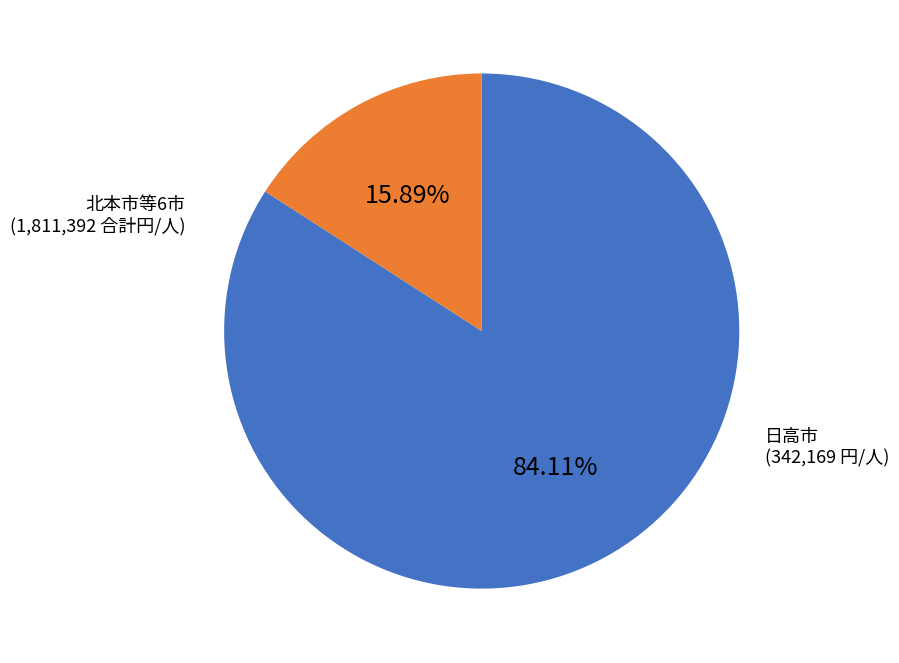

Is there any slice that represents more than half of the pie?

Yes